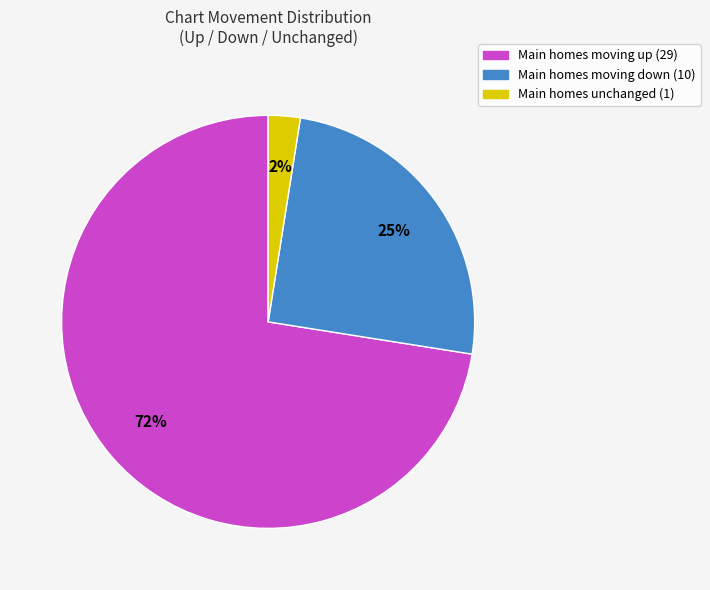

To the nearest percent, what percentage of the pie is Main homes moving down (10)?

25%